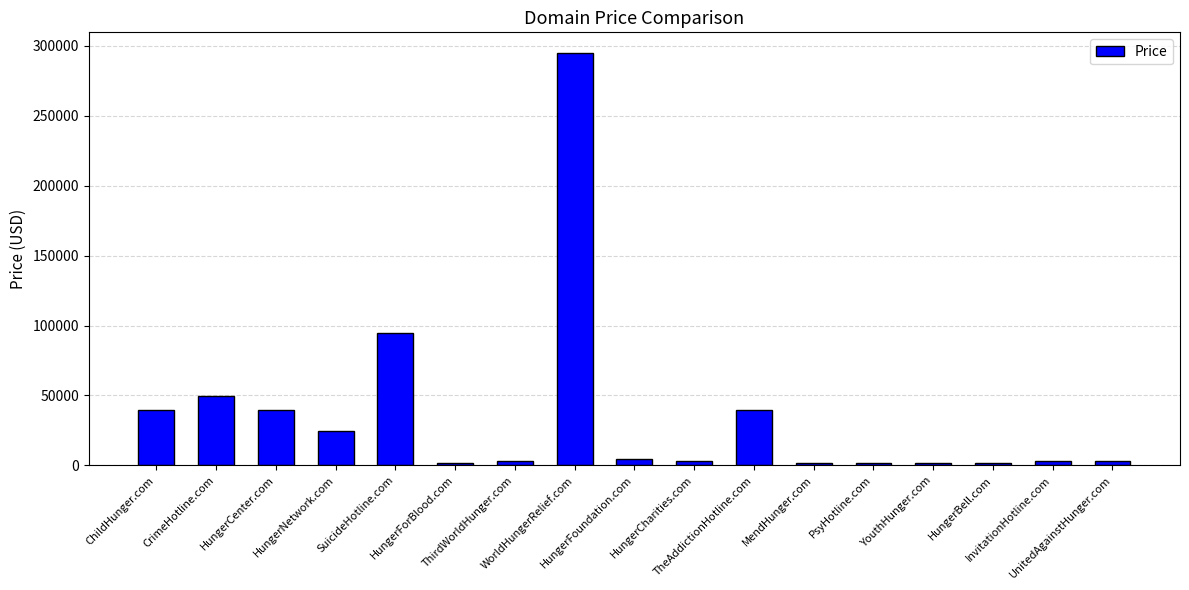

What is the maximum value shown in the chart?

294888